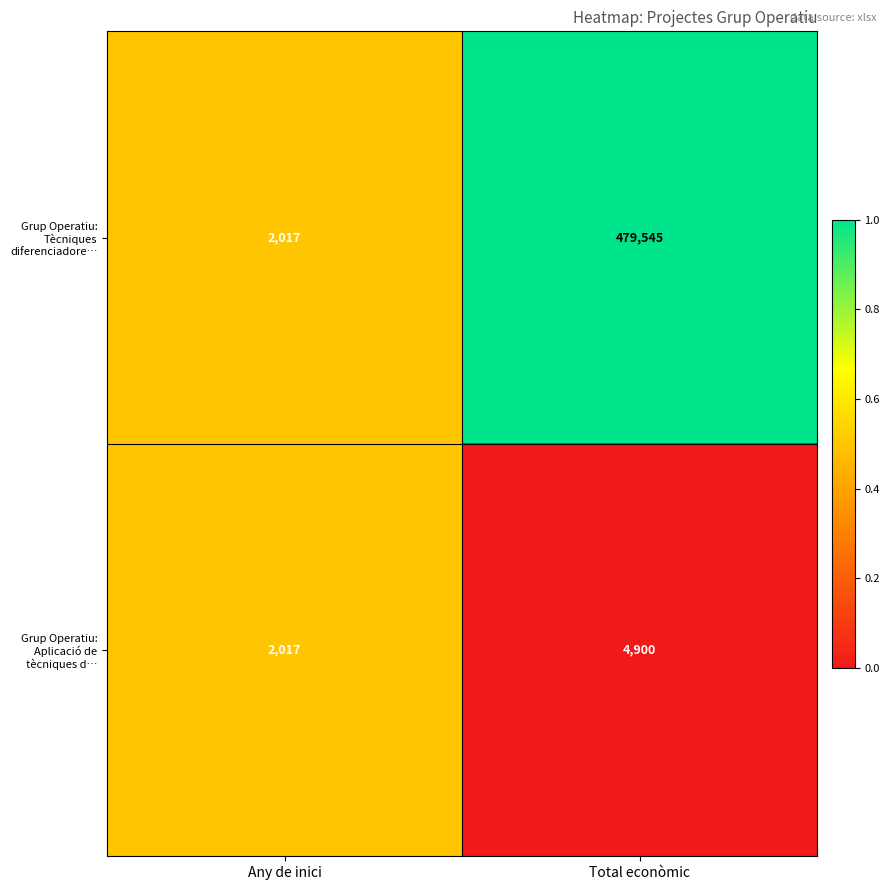

Rank the series by their average value, from highest to lowest.

Grup Operatiu: Tècniques diferenciadore…, Grup Operatiu: Aplicació de tècniques d…